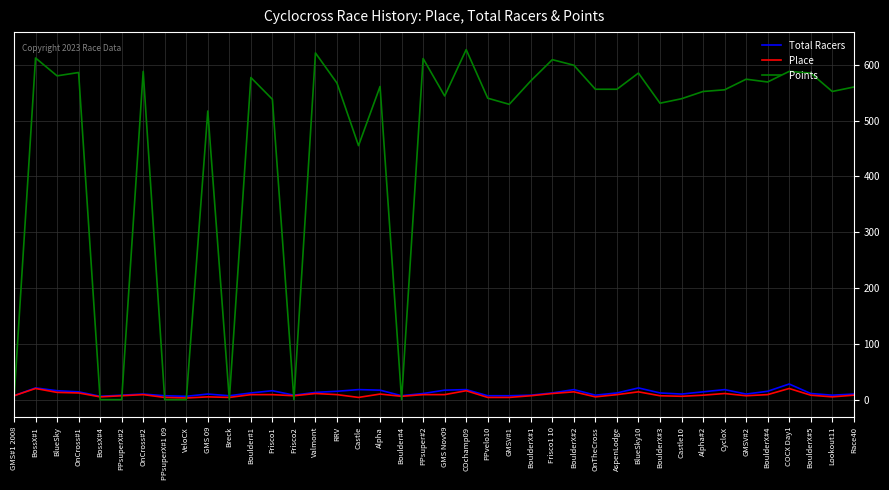

True or false: Place has a value of 4 at Castle.

True